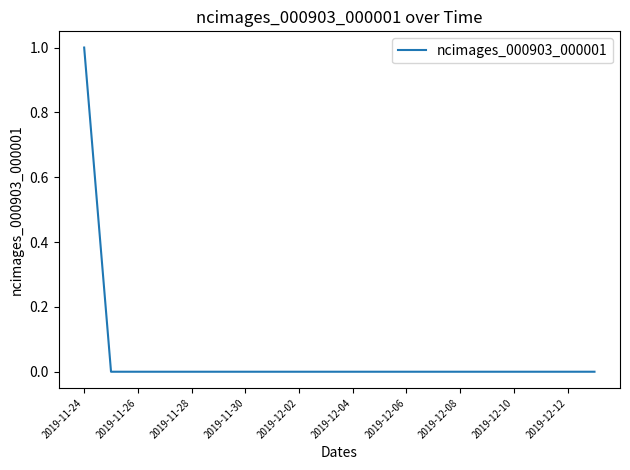

Reading left to right, transcribe all the data shown in this chart.

1	0	0	0	0	0	0	0	0	0	0	0	0	0	0	0	0	0	0	0